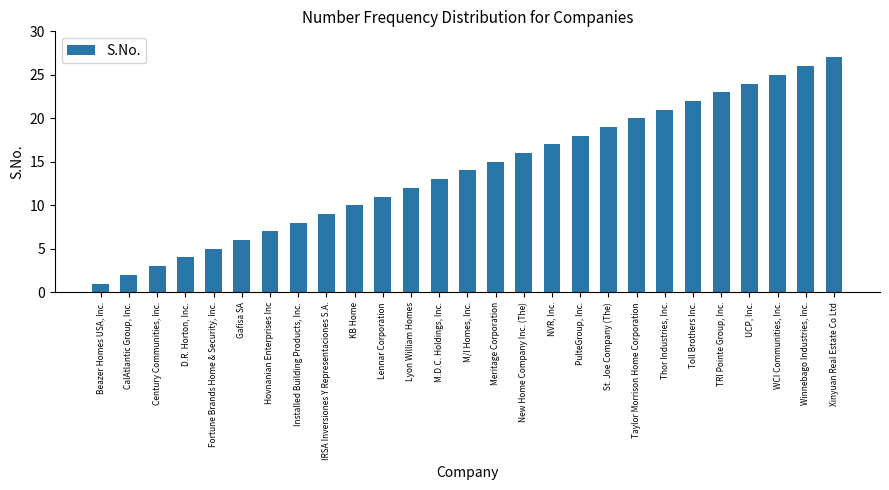

List the labels in order of value, smallest first.

Beazer Homes USA, Inc., CalAtlantic Group, Inc., Century Communities, Inc., D.R. Horton, Inc., Fortune Brands Home & Security, Inc., Gafisa SA, Hovnanian Enterprises Inc, Installed Building Products, Inc., IRSA Inversiones Y Representaciones S.A., KB Home, Lennar Corporation, Lyon William Homes, M.D.C. Holdings, Inc., M/I Homes, Inc., Meritage Corporation, New Home Company Inc. (The), NVR, Inc., PulteGroup, Inc., St. Joe Company (The), Taylor Morrison Home Corporation, Thor Industries, Inc., Toll Brothers Inc., TRI Pointe Group, Inc., UCP, Inc., WCI Communities, Inc., Winnebago Industries, Inc., Xinyuan Real Estate Co Ltd